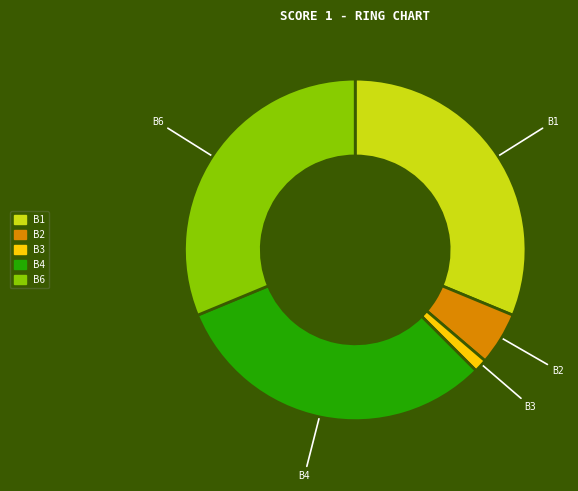

Does any single category account for the majority?

No